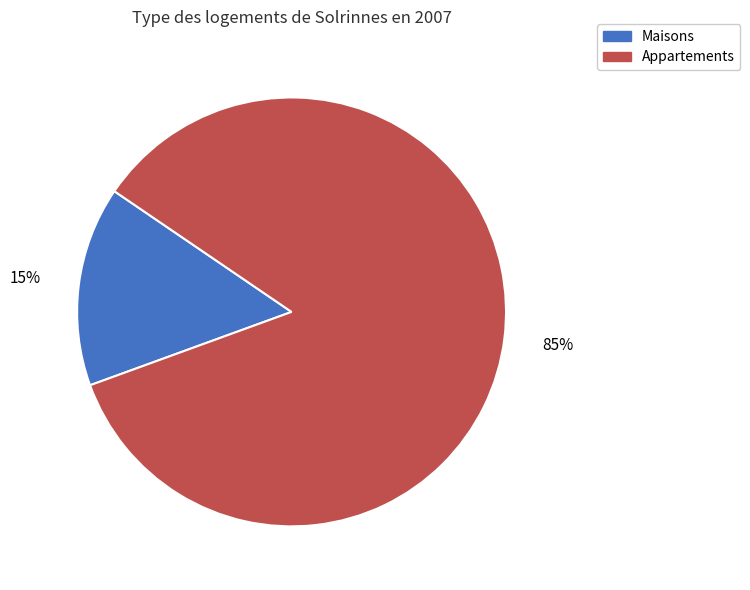

Which has a higher value, Maisons or Appartements?

Appartements